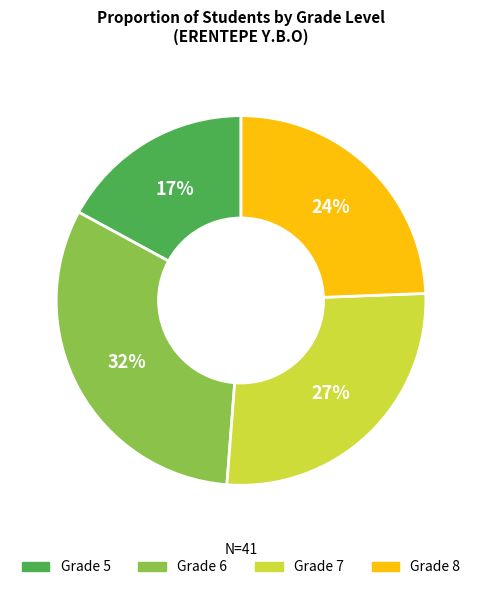

Is there any slice that represents more than half of the pie?

No